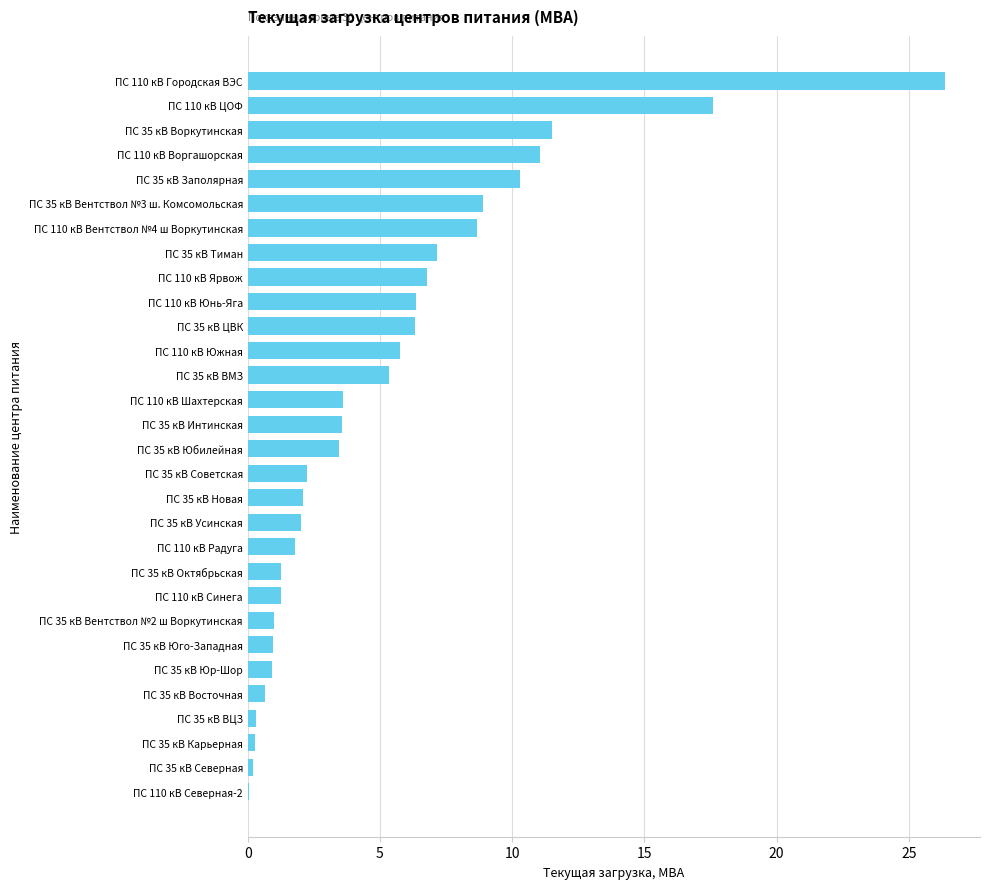

What is the sum of all values?

157.7